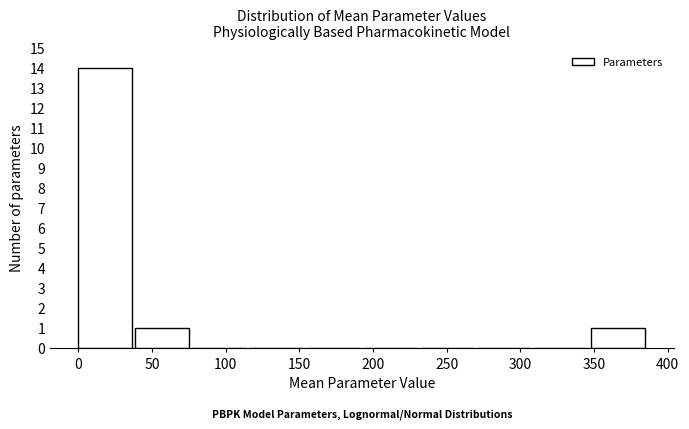

Reading left to right, transcribe this chart: for each bar, give the range it covers on the x-axis and its height. Neither the bar edges nor the heights are printed on the chart, so give them approximately, as read against the axes.

0 to 40: 14
40 to 75: 1
75 to 115: 0
115 to 155: 0
155 to 195: 0
195 to 230: 0
230 to 270: 0
270 to 310: 0
310 to 350: 0
350 to 385: 1